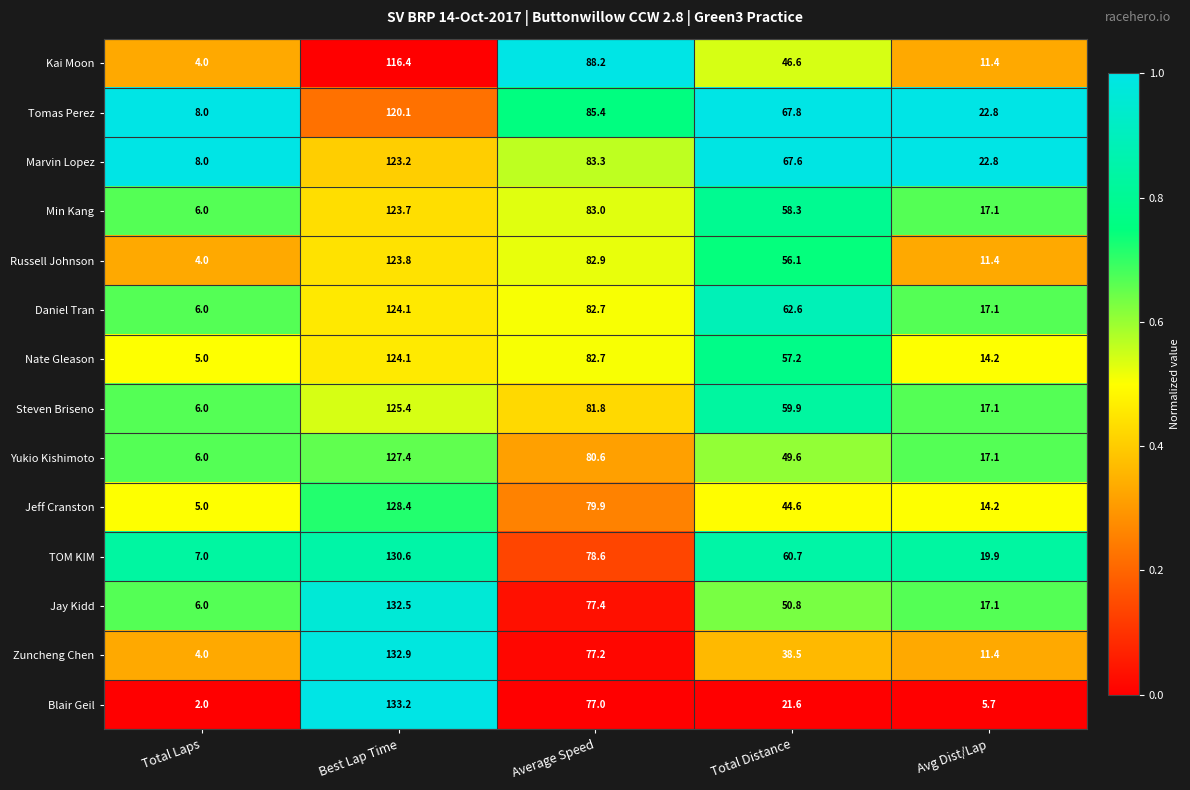

Which category has the highest value across all series?

Best Lap Time